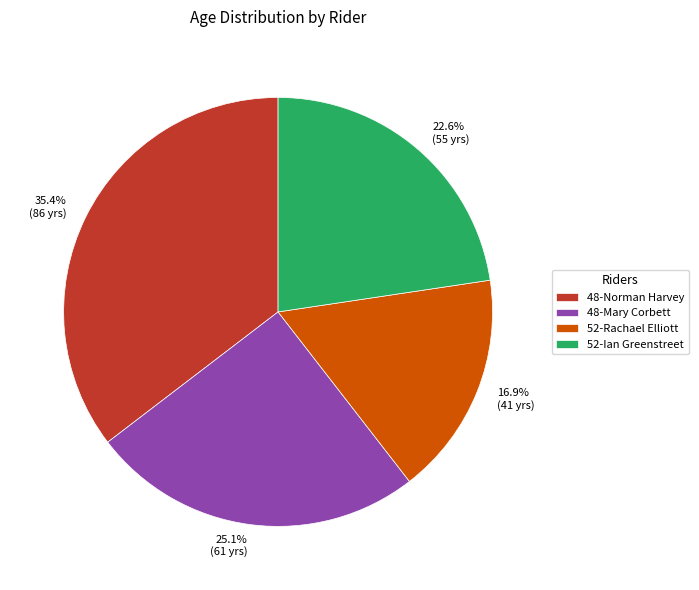

The 52-Ian Greenstreet slice represents 23% of the pie. True or false?

True